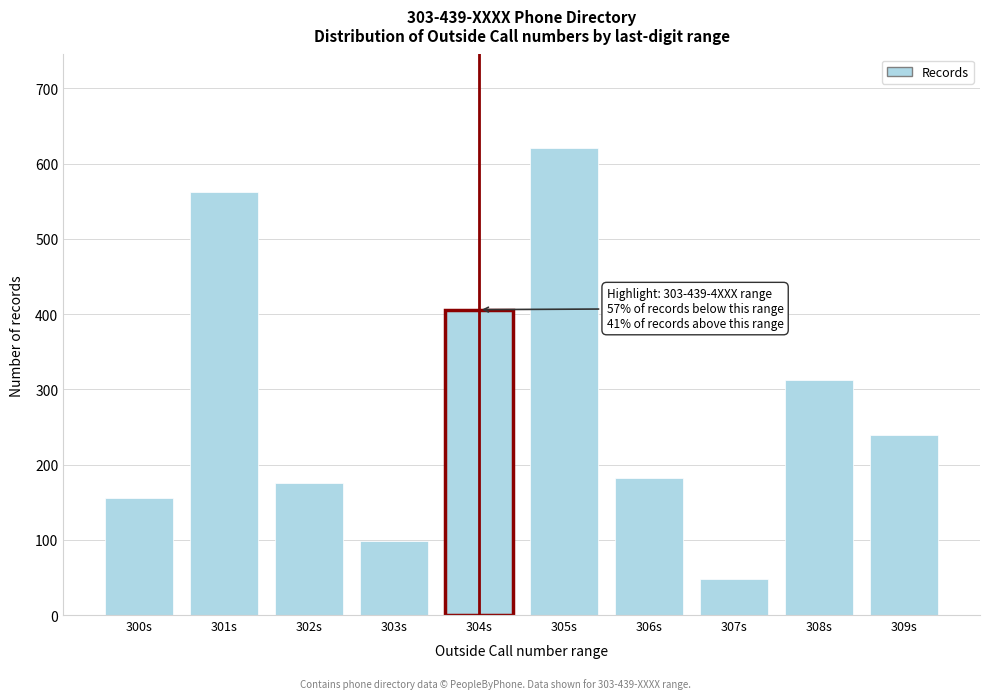

Reading left to right, extract all data points from this chart.

300s=156	301s=563	302s=175	303s=98	304s=406	305s=621	306s=182	307s=48	308s=312	309s=239